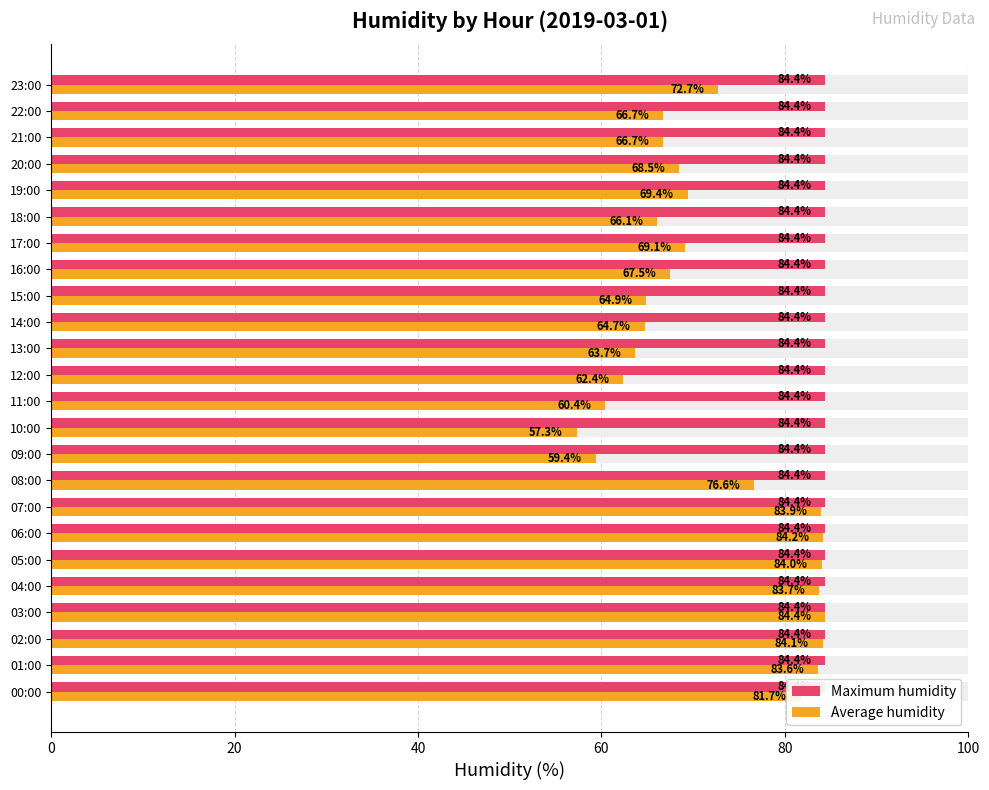

Which series has the largest range (max minus min)?

Average humidity